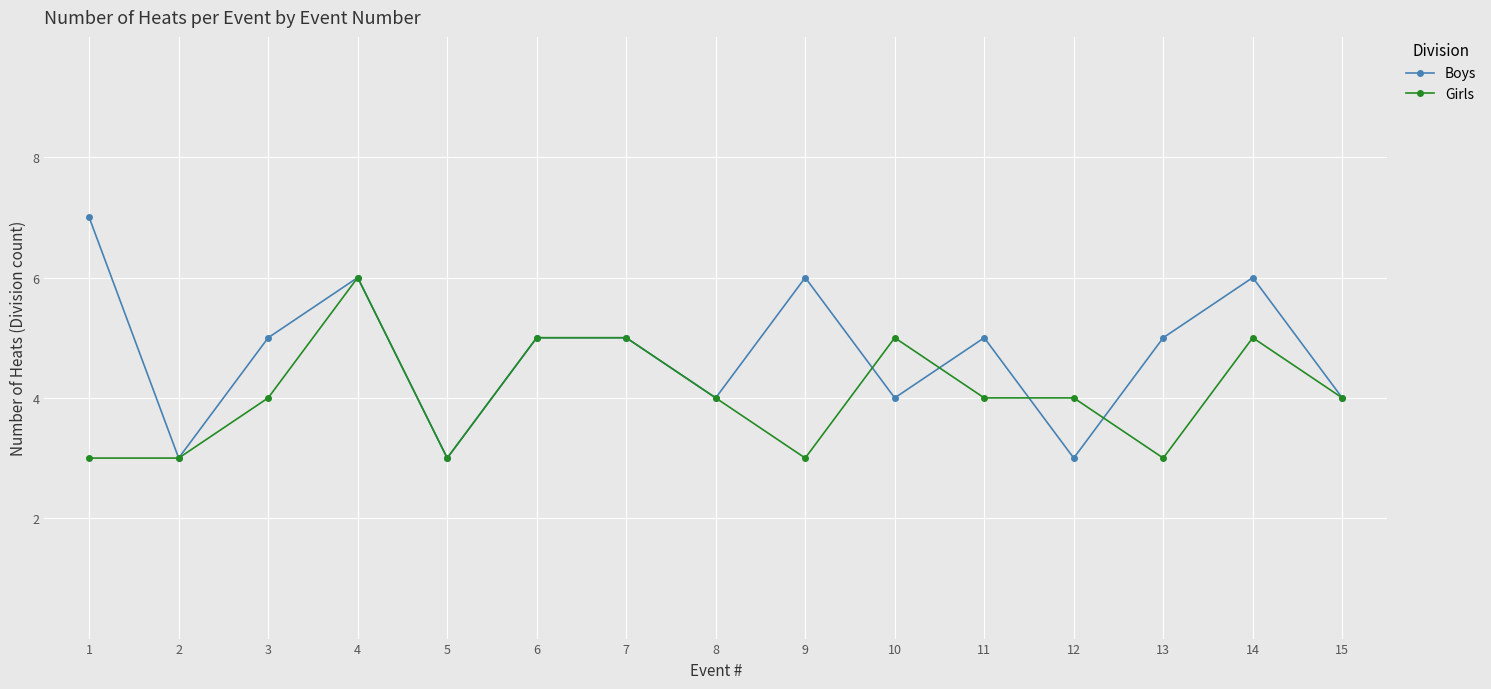

Reading right to left, extract all data points from this chart.

Boys: 4	6	5	3	5	4	6	4	5	5	3	6	5	3	7
Girls: 4	5	3	4	4	5	3	4	5	5	3	6	4	3	3